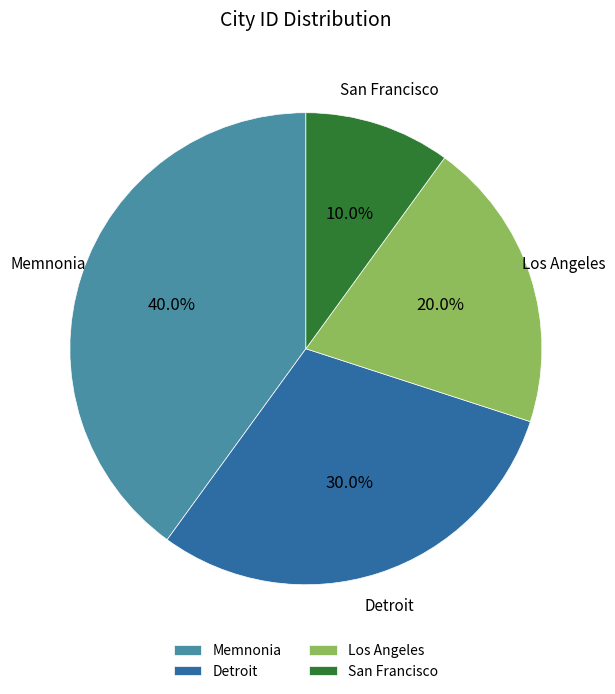

Which category has the biggest portion of the pie?

Memnonia